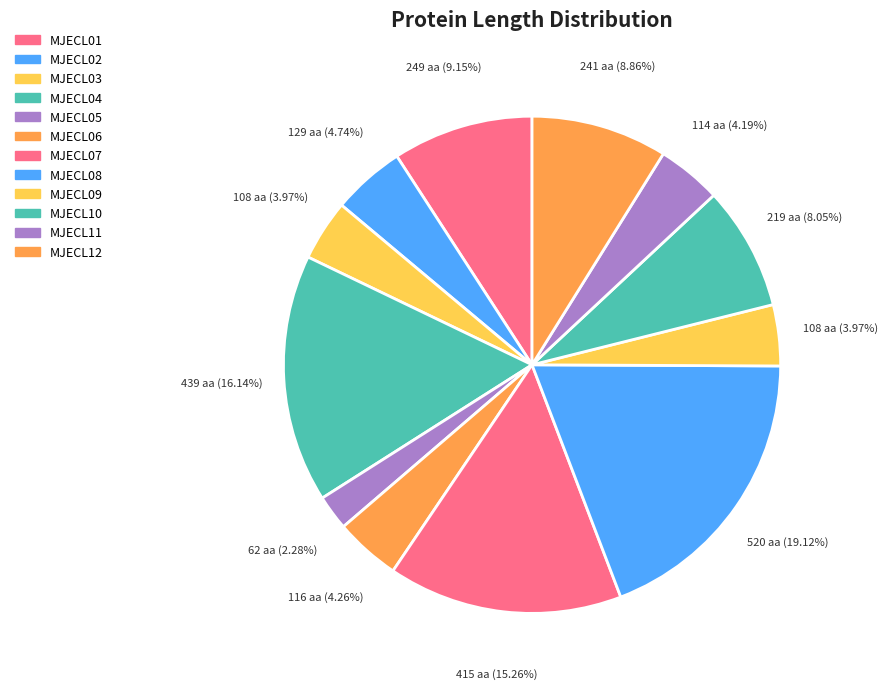

Which category has the biggest portion of the pie?

MJECL08